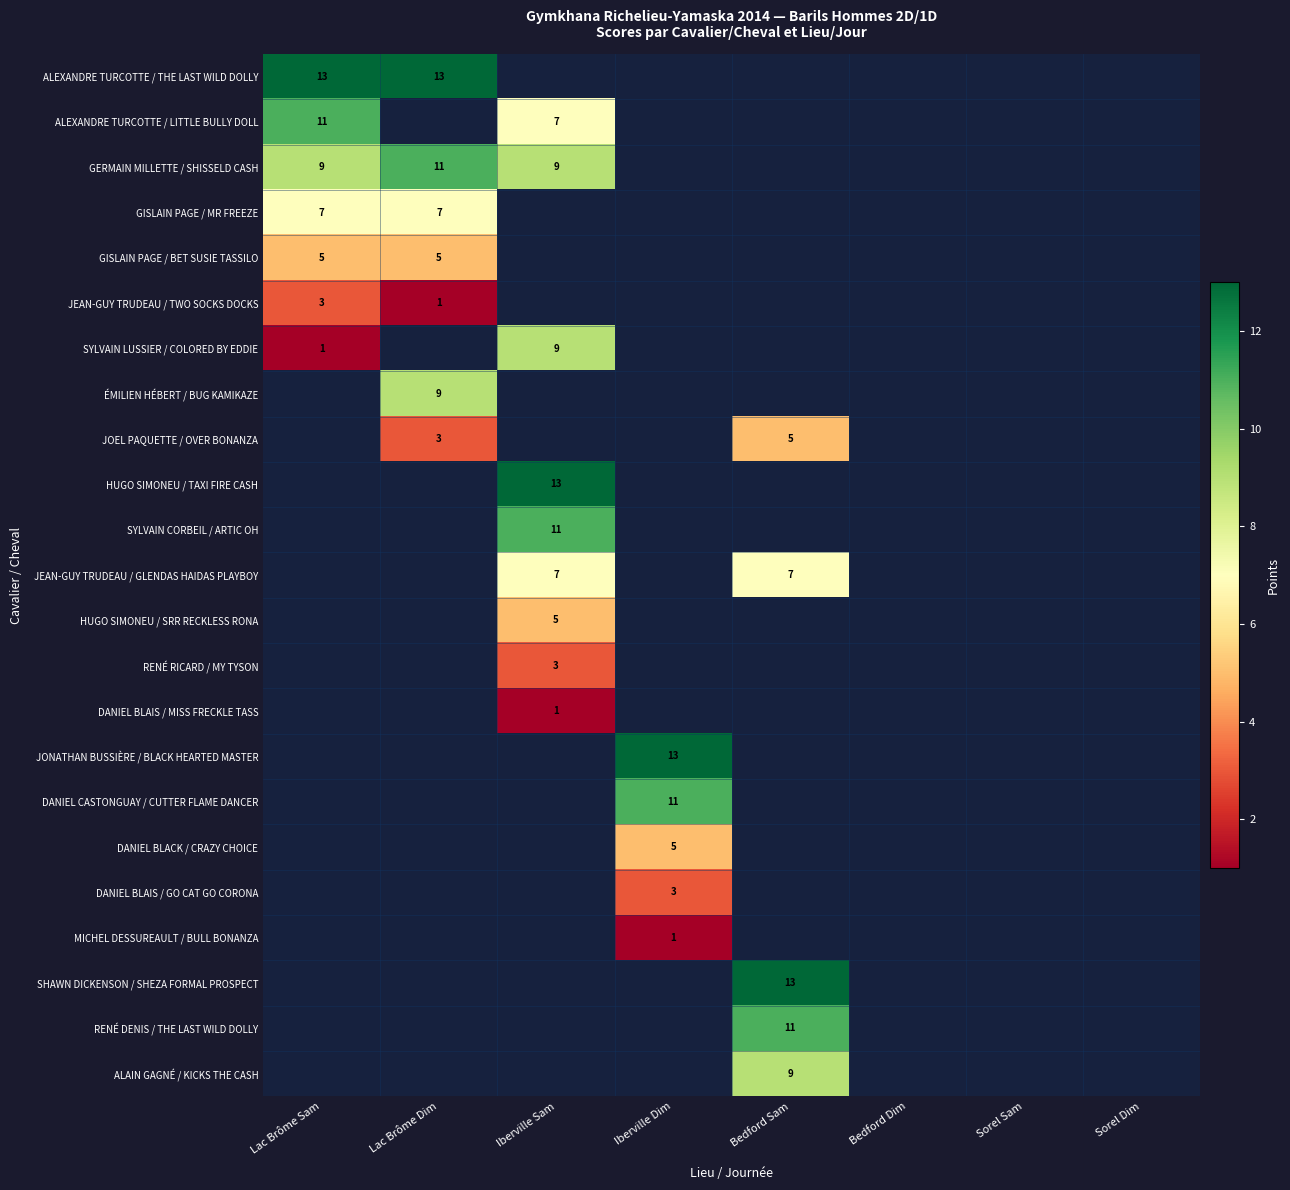

Which series has the widest spread of values?

ALEXANDRE TURCOTTE / THE LAST WILD DOLLY